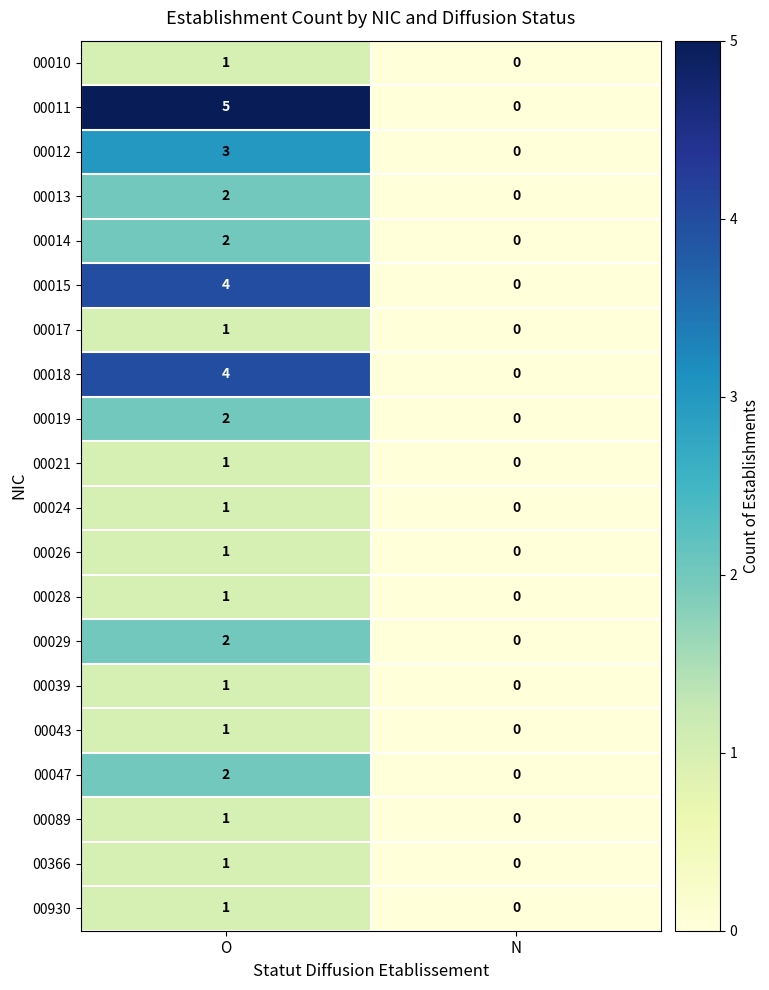

Which series has the largest range (max minus min)?

00011